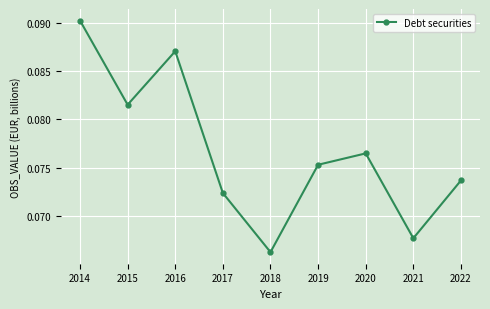

How many values are between 0 and 1?

9